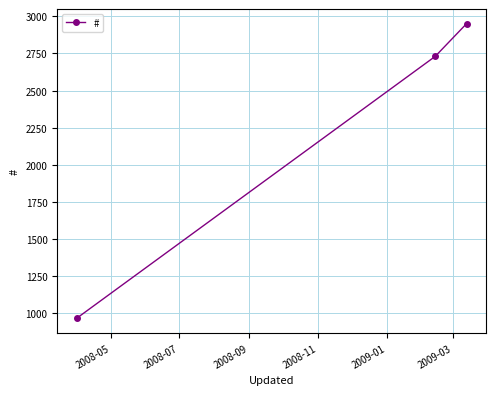

What is the difference between the second highest and minimum values?

1764